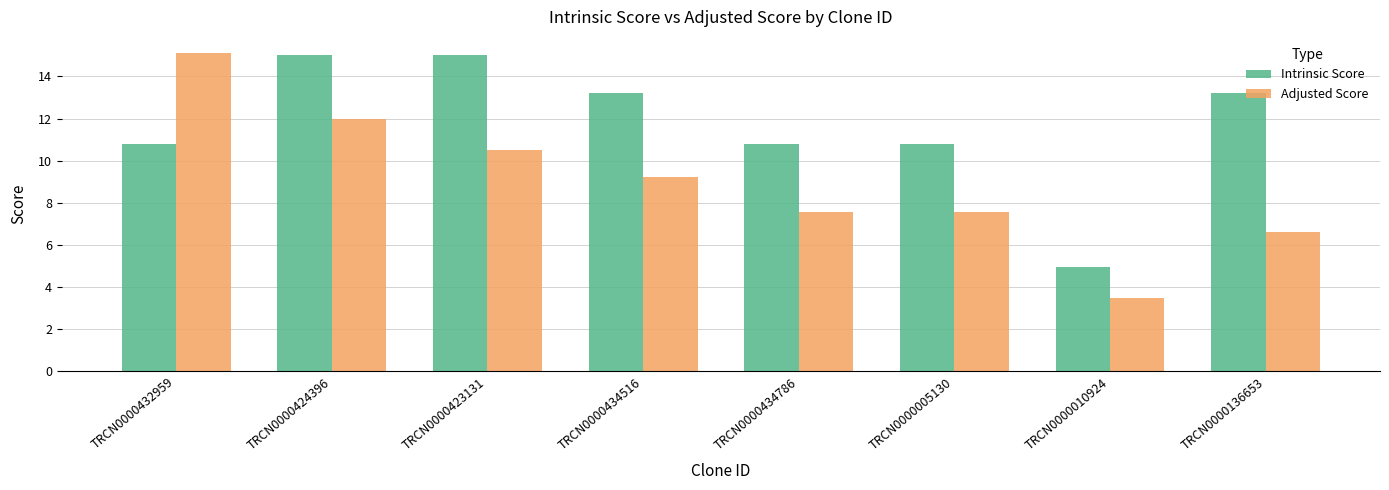

What is the sum of the Intrinsic Score values at TRCN0000424396 and TRCN0000434516?

28.2